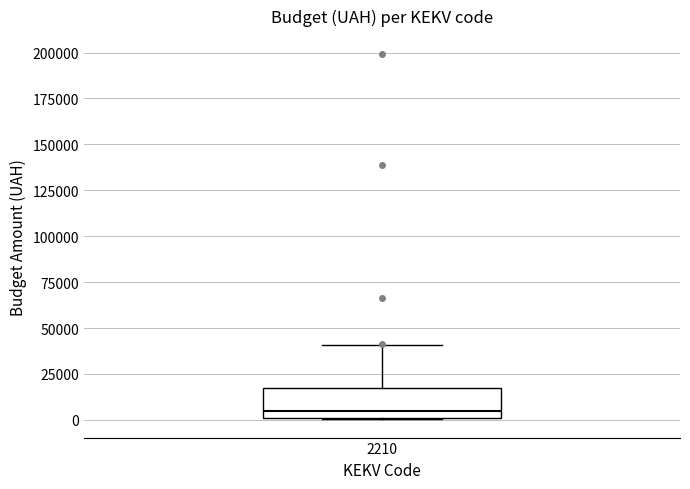

Where is the lower edge of the box at x = 2210 on the y-axis? The values are not printed on the chart, so give them approximately, as read against the axis.

0